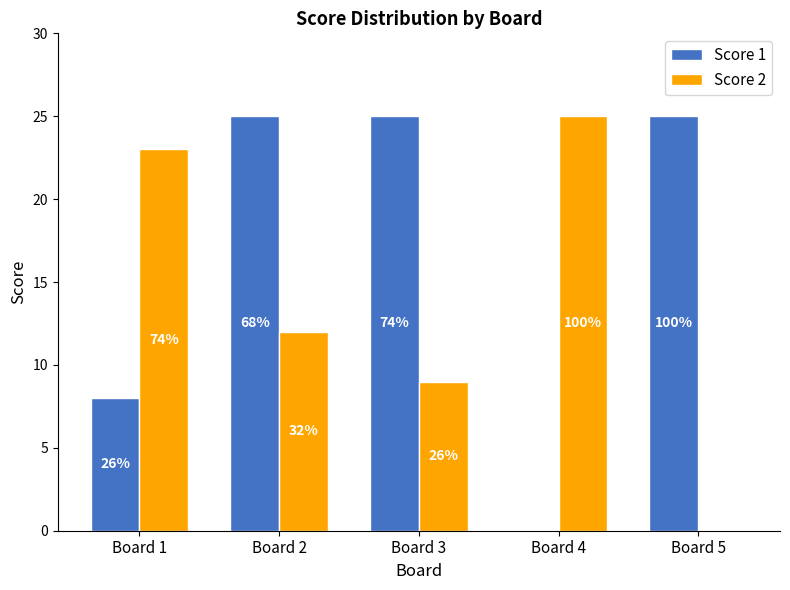

How many groups of bars are there?

5